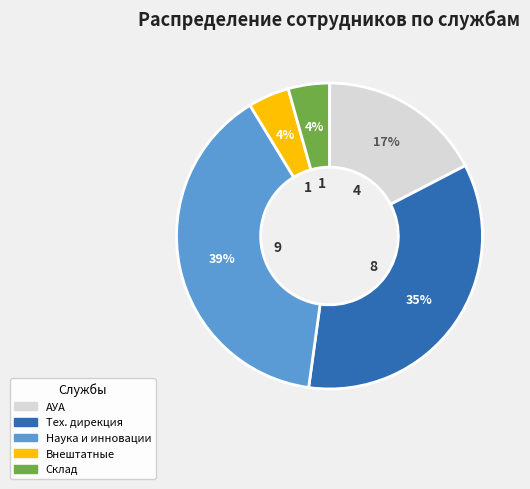

To the nearest percent, what is the average slice percentage?

20%